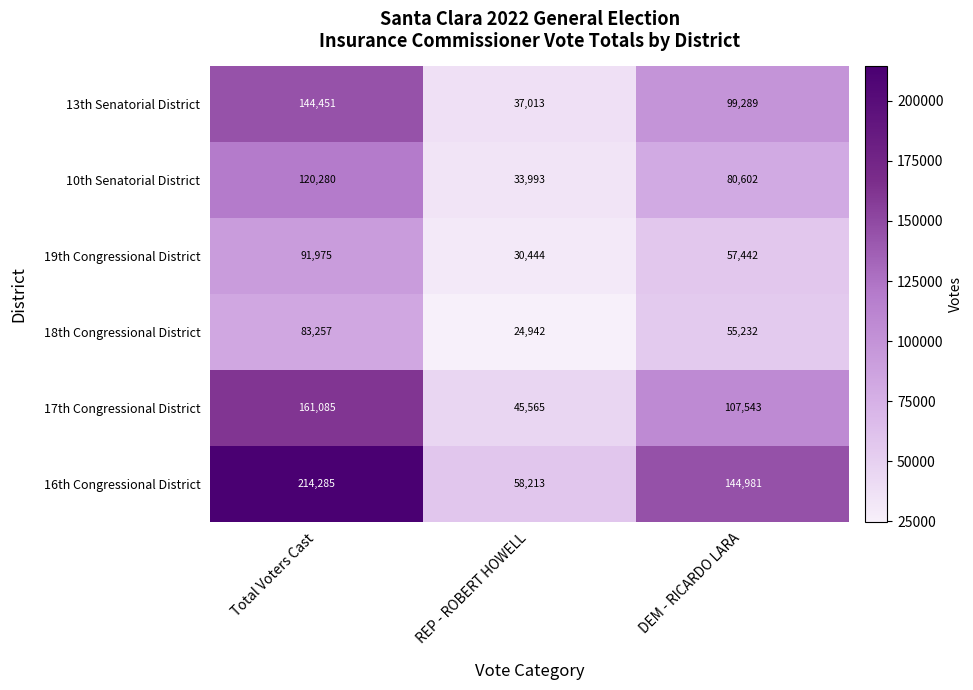

At which category does the chart reach its peak across all series?

Total Voters Cast